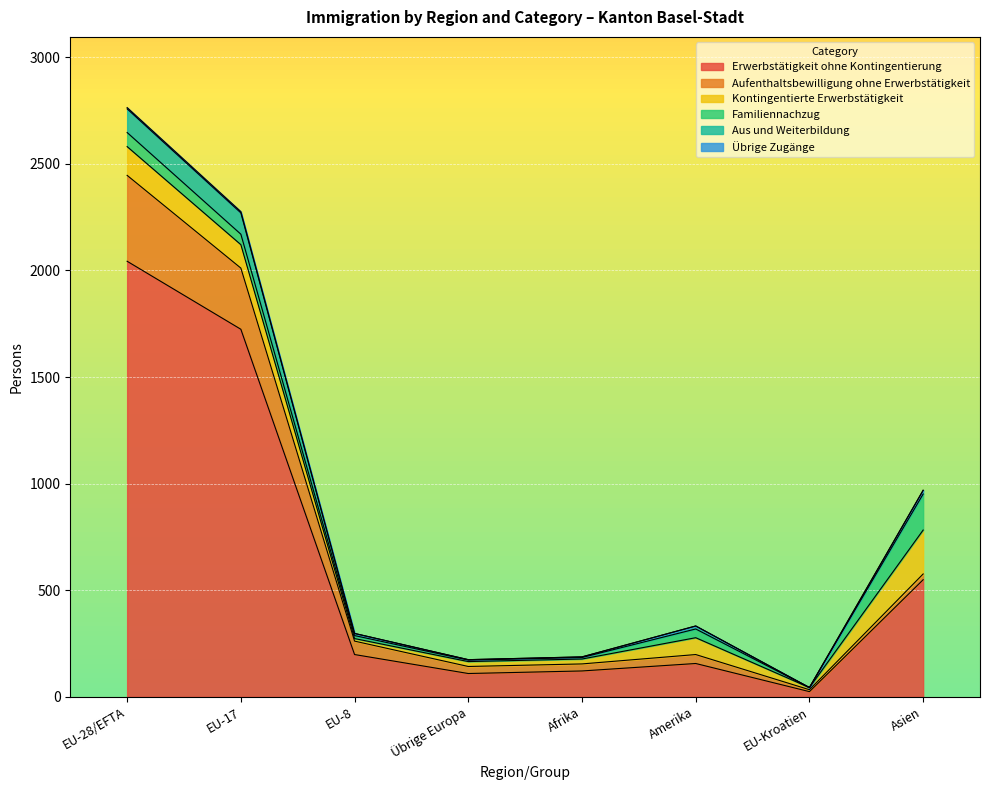

At which category is the sum across all series the highest?

EU-28/EFTA